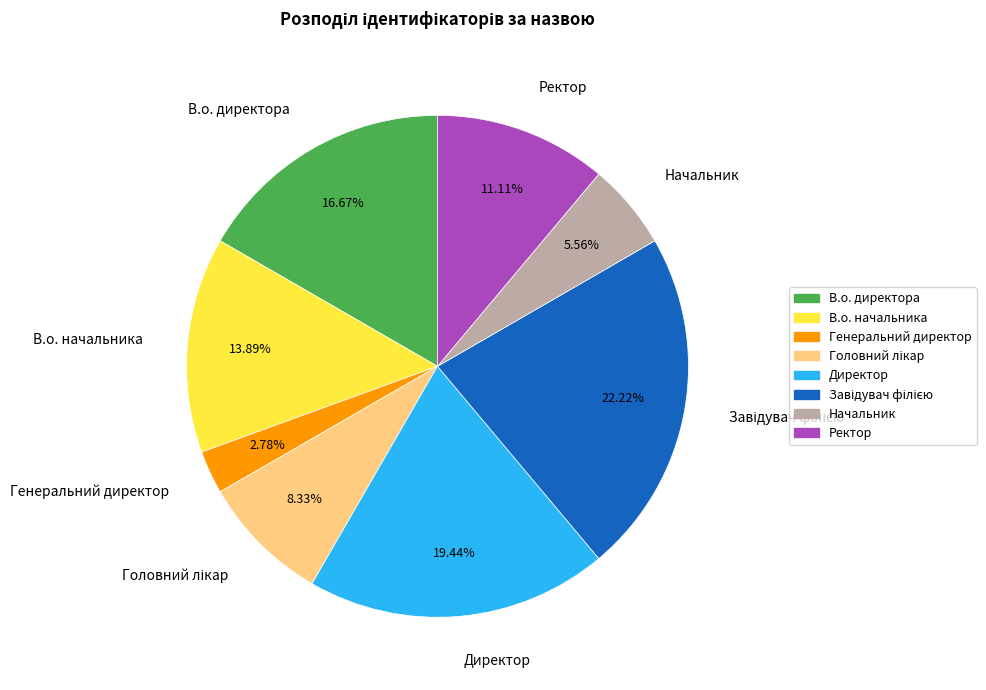

To the nearest percent, what is the difference between the largest and smallest slice percentages?

19%